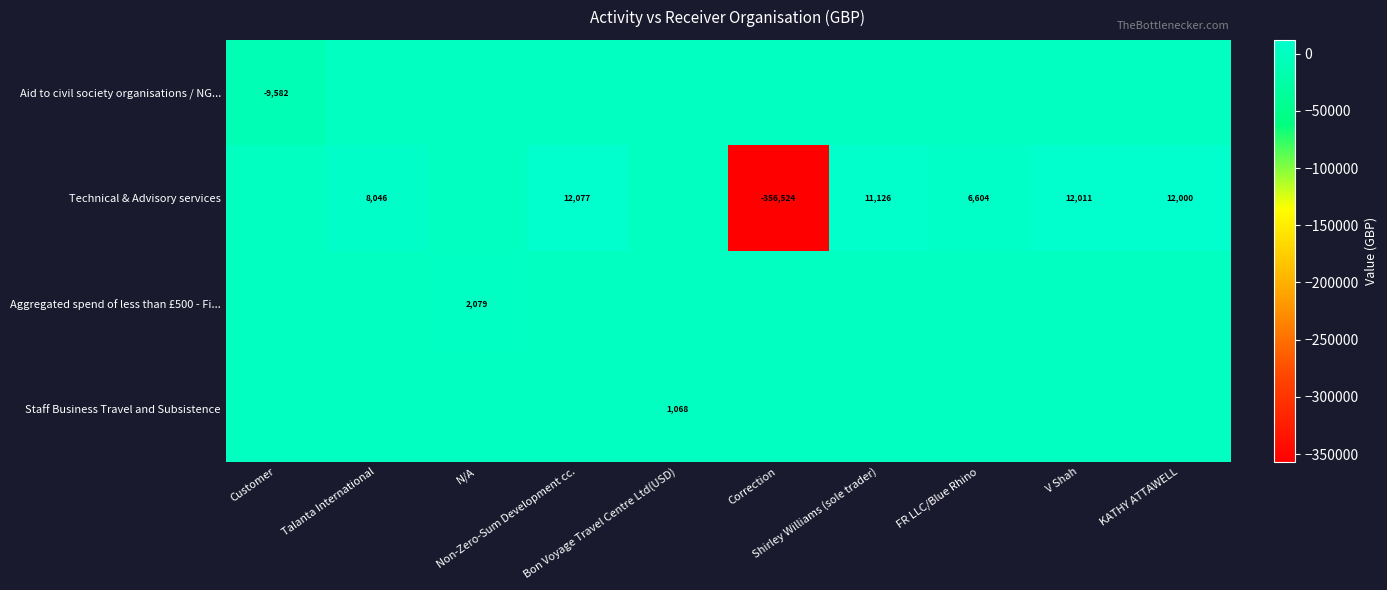

What is the highest value of the Aggregated spend of less than £500 - Fi... series?

2079